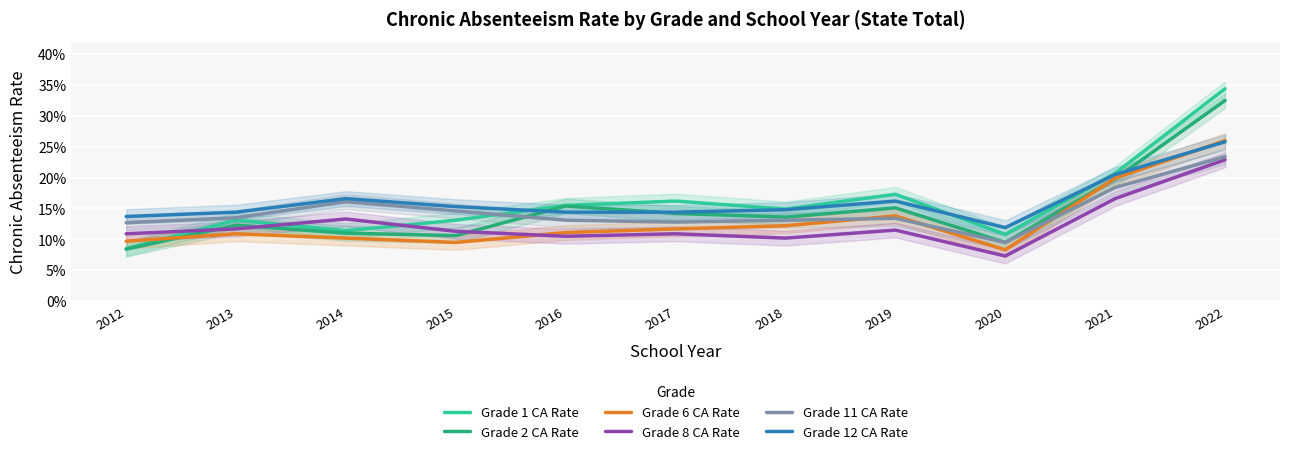

At which category does Grade 2 CA Rate reach its first local valley?

2015